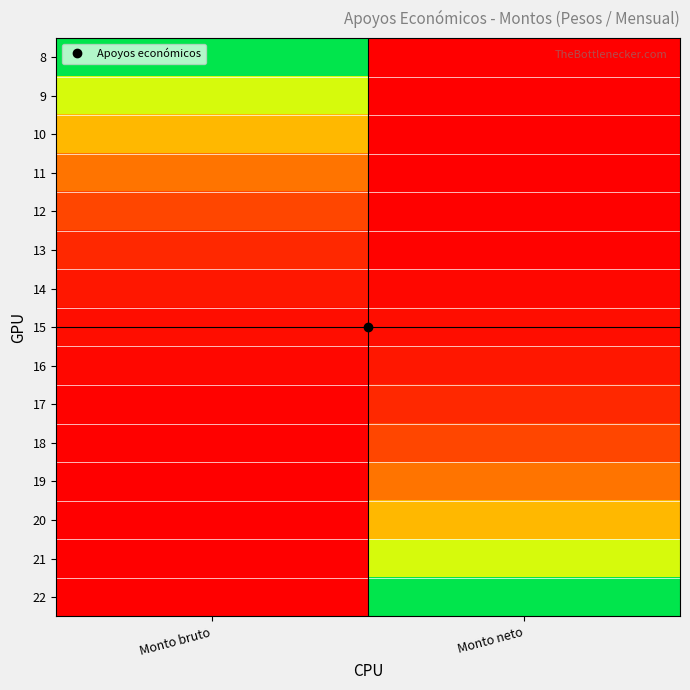

Rank the series by their maximum value, from highest to lowest.

22, 21, 20, 19, 18, 17, 16, 15, 14, 13, 12, 11, 10, 9, 8